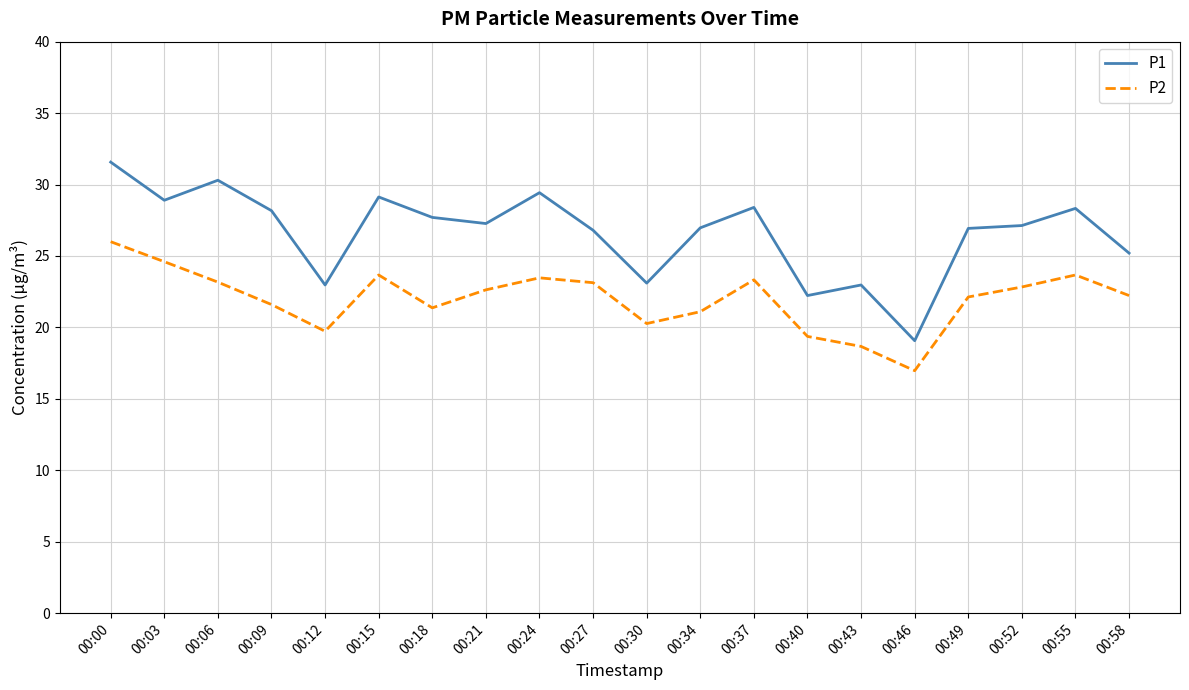

How many categories are shown in the chart?

20